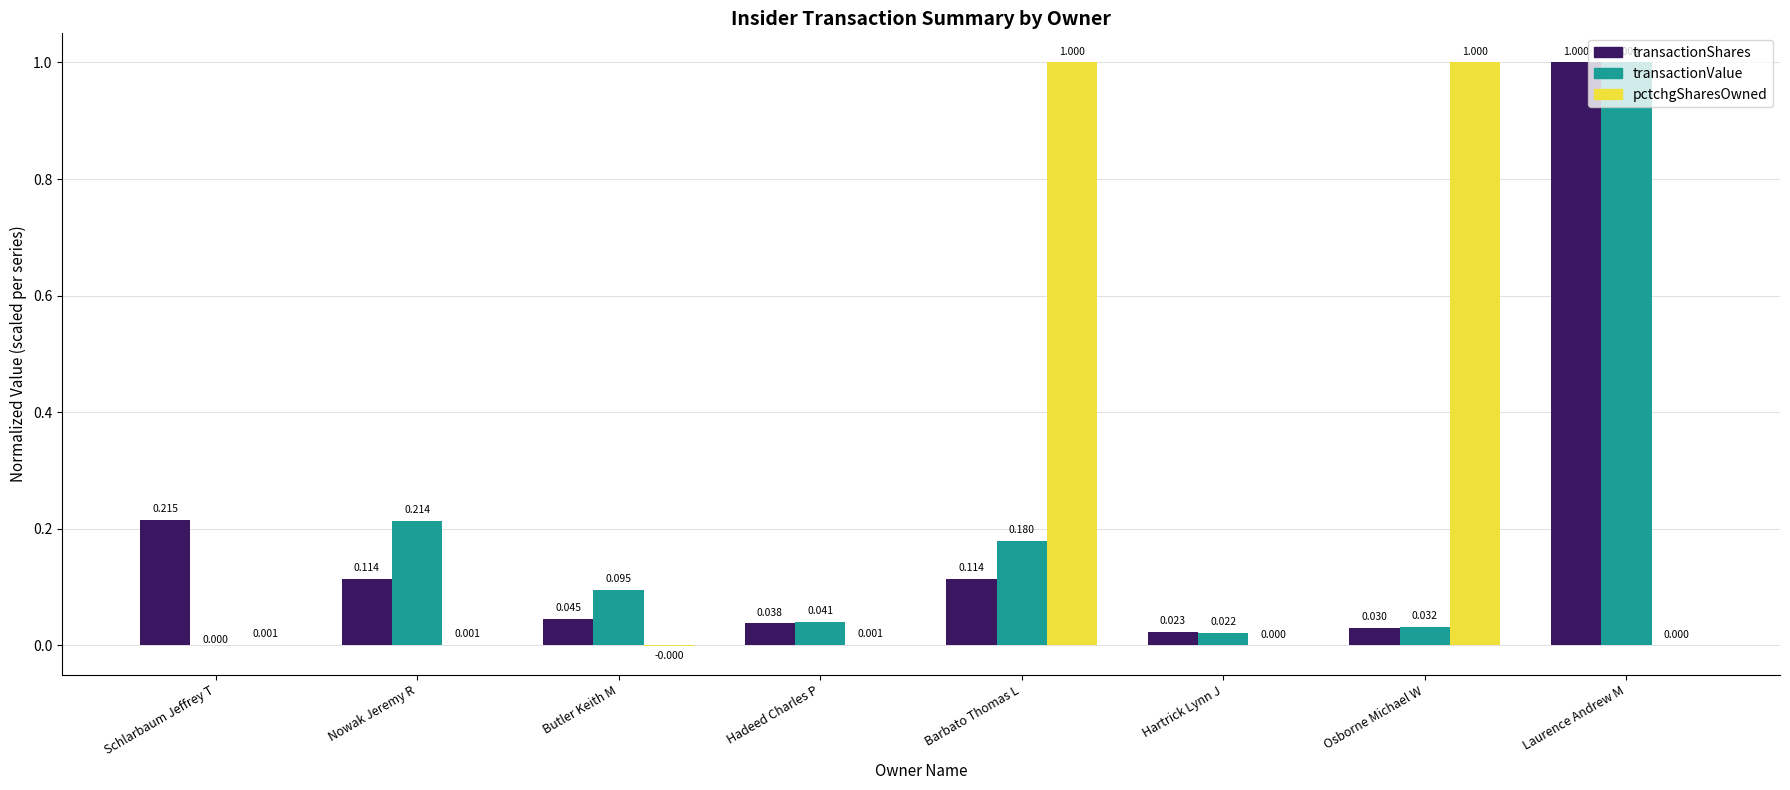

Is the value of transactionValue at Hadeed Charles P greater than the value of pctchgSharesOwned at Butler Keith M?

Yes